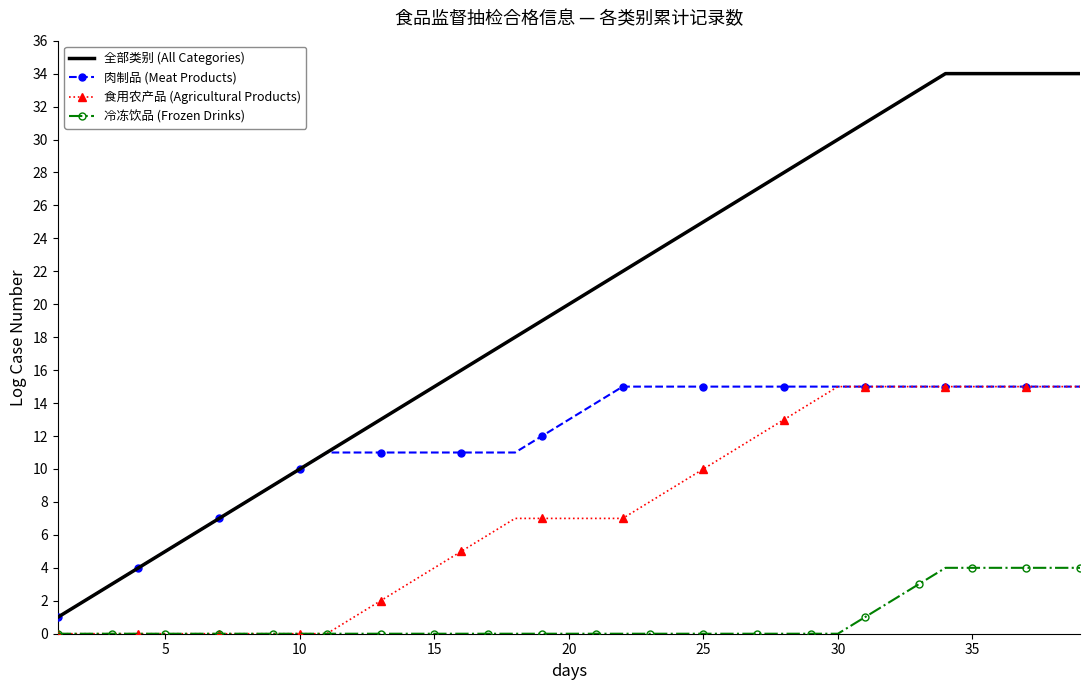

List the series in order of their overall mean, highest first.

全部类别 (All Categories), 肉制品 (Meat Products), 食用农产品 (Agricultural Products), 冷冻饮品 (Frozen Drinks)